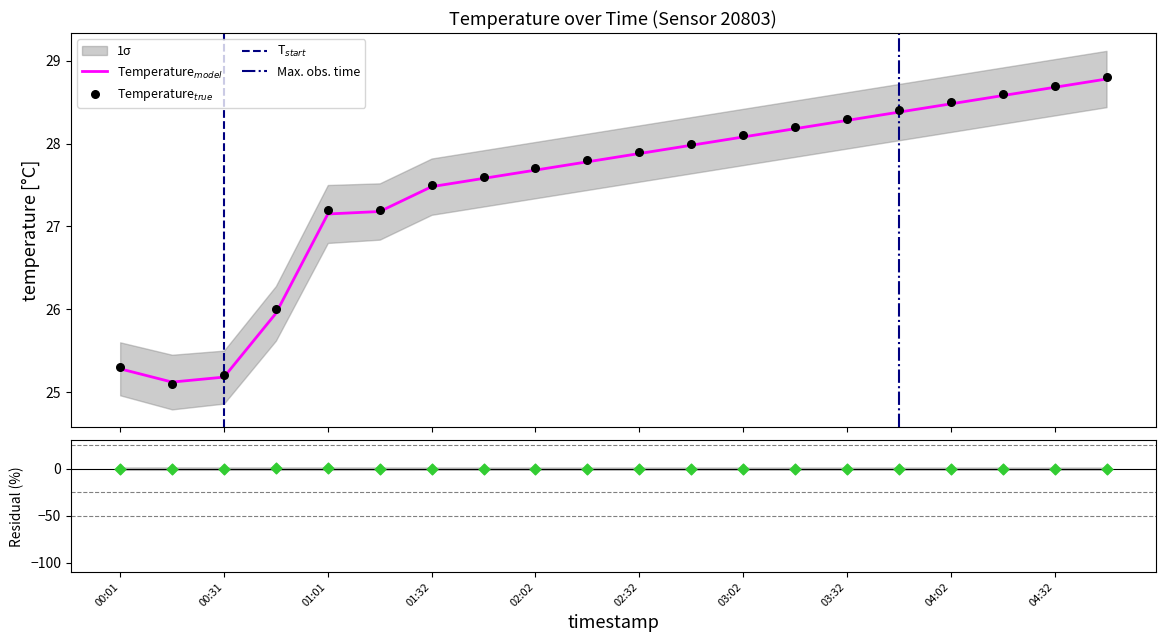

Which has a higher value, 02:17 or 00:01?

02:17